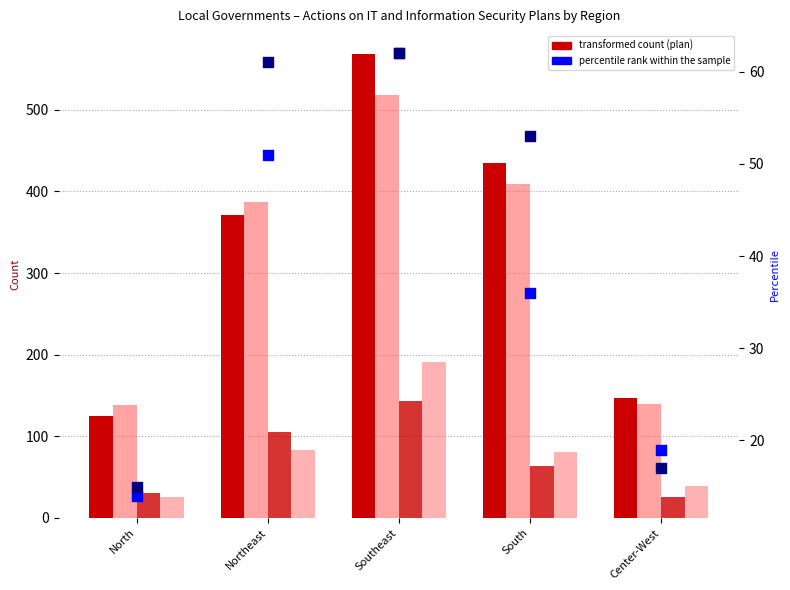

Is the value of Yes, performs (IT) at Center-West greater than the value of Does not have a plan (IS) at Southeast?

No